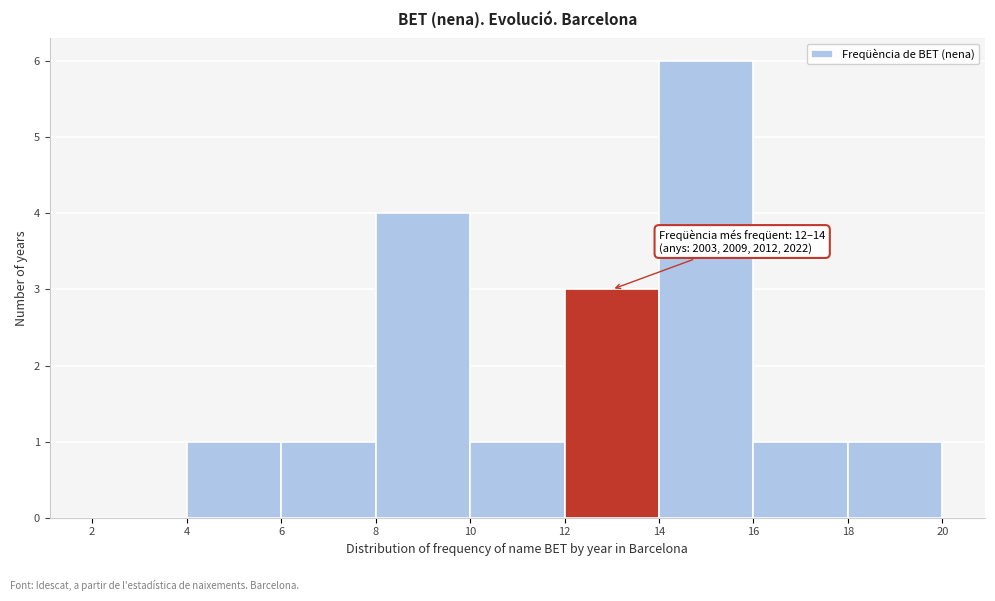

Which range on the x-axis has the tallest bar?

14 to 16